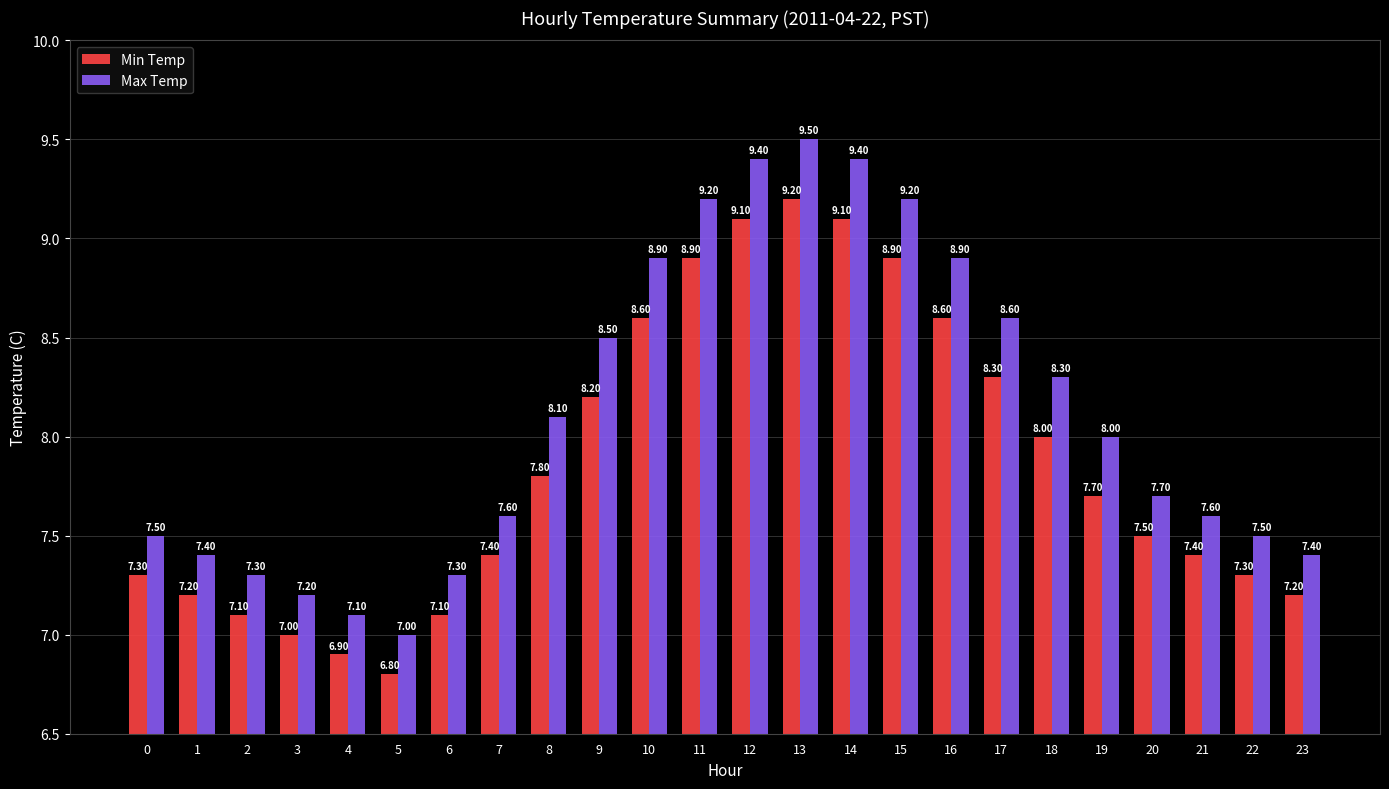

Which series has the largest total across all categories?

Max Temp